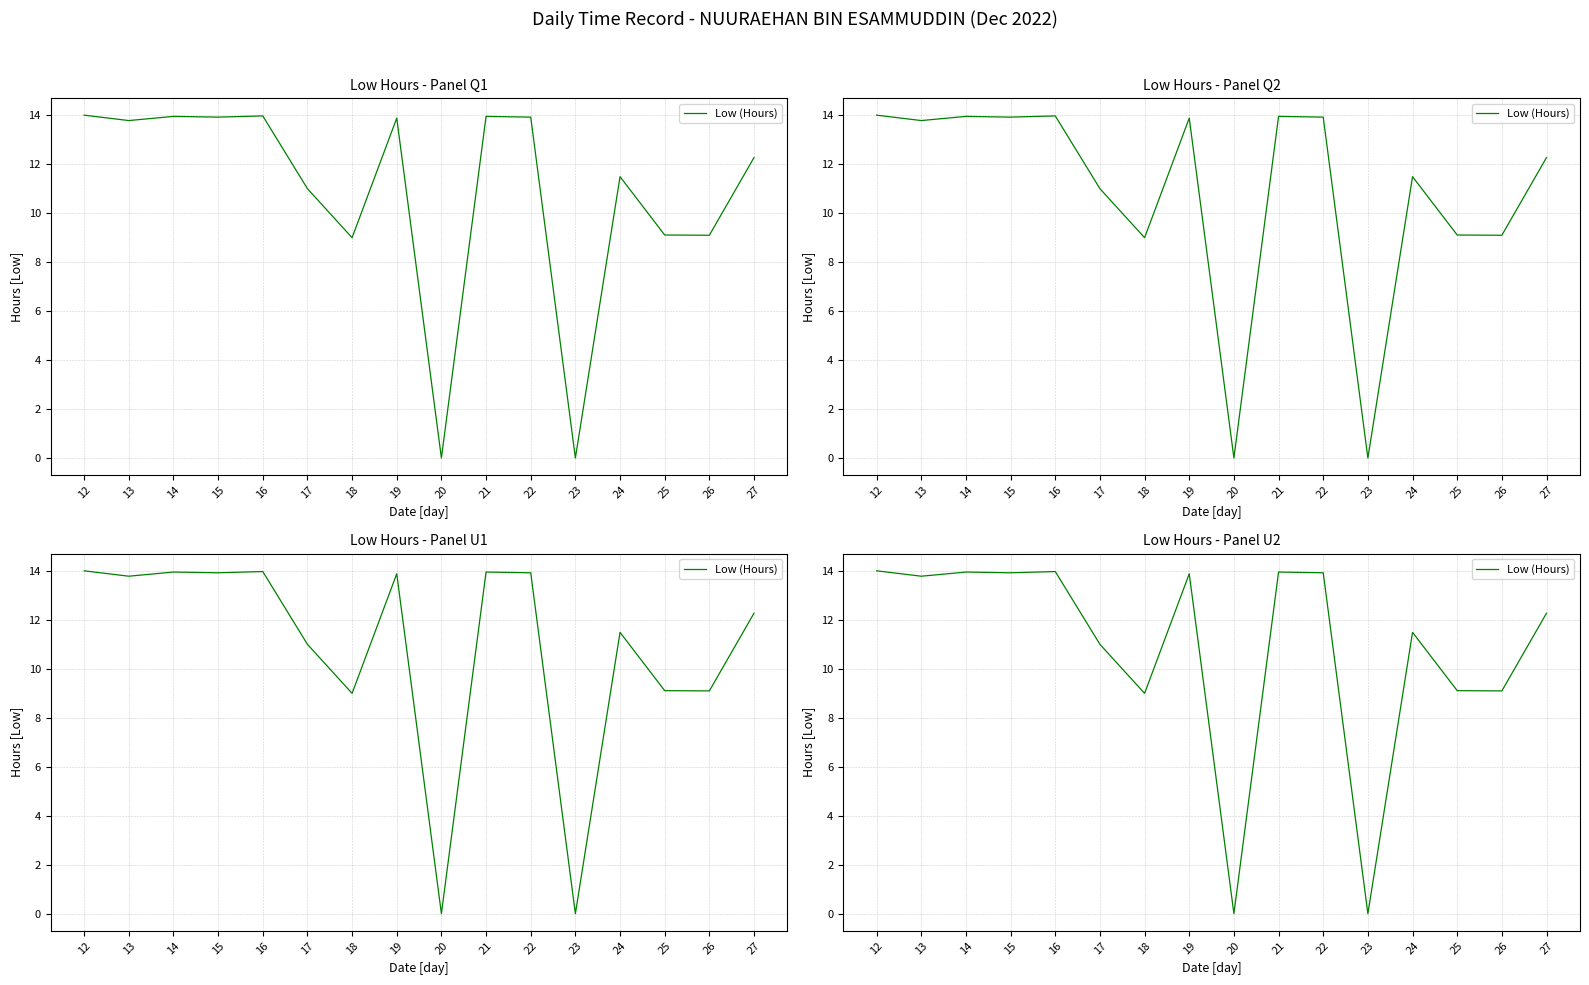

What is the difference between the maximum and second lowest values?

14.0